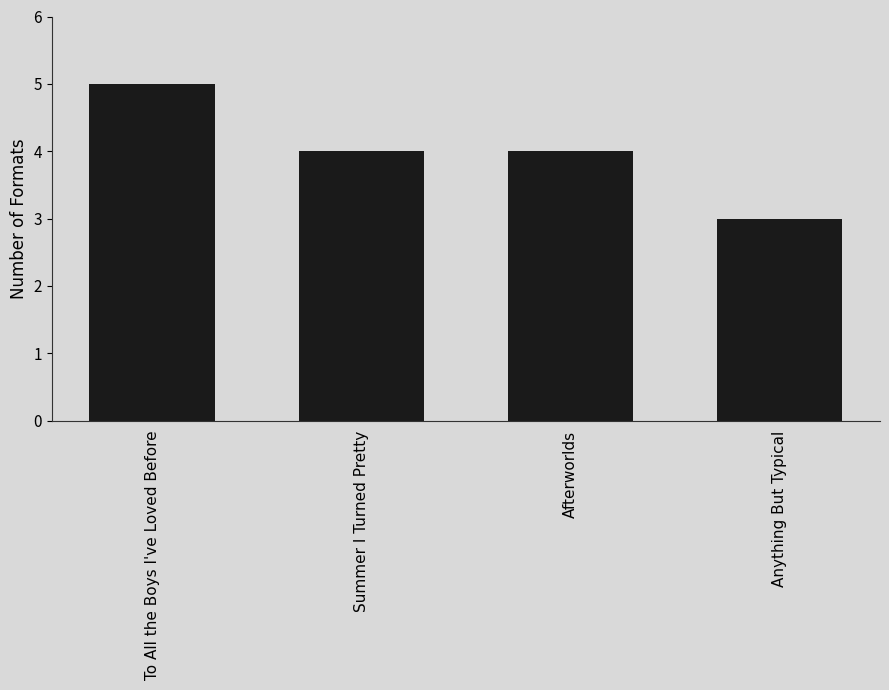

Which category has the highest value across all series?

To All the Boys I've Loved Before